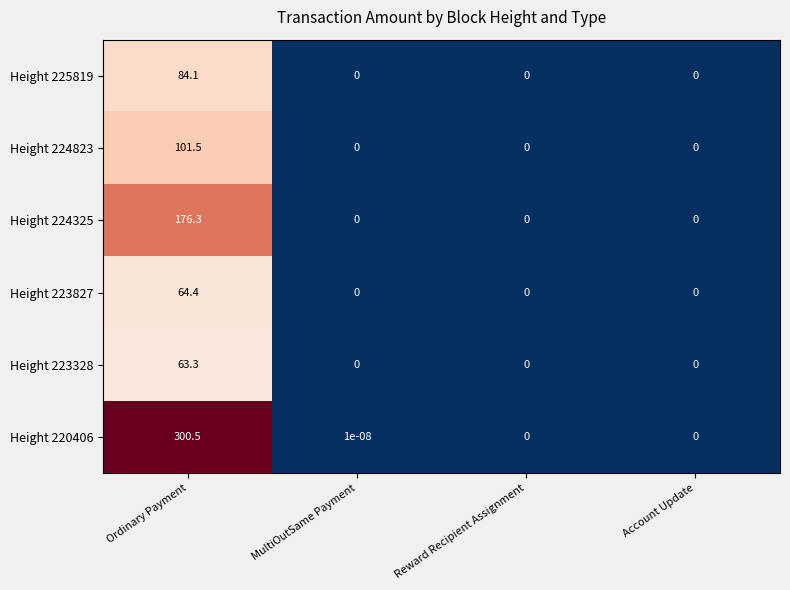

At which category is the sum across all series the highest?

Ordinary Payment